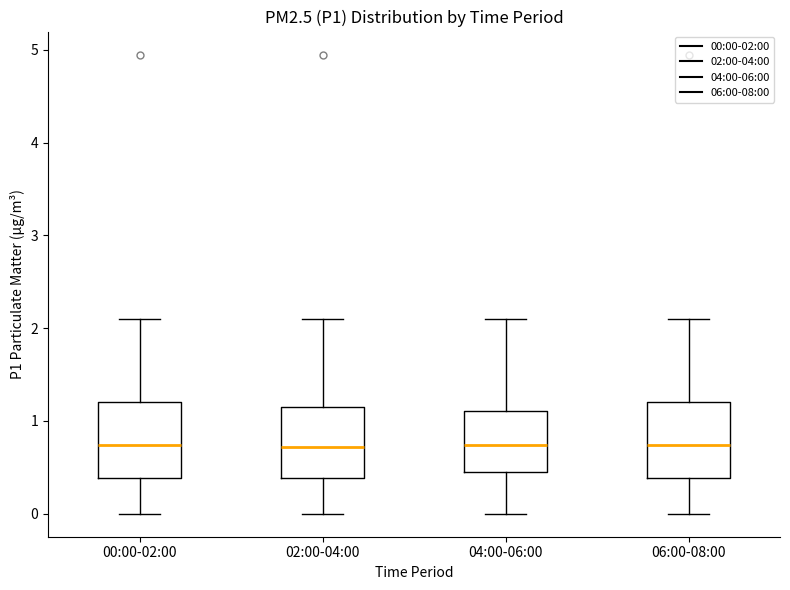

Where does the upper whisker of the box for 02:00-04:00 end on the y-axis? The values are not printed on the chart, so give them approximately, as read against the axis.

2.1